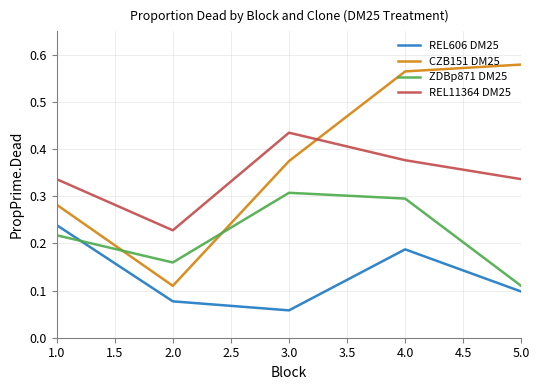

Is it true that REL606 DM25 equals 0.1 at 3.0?

True